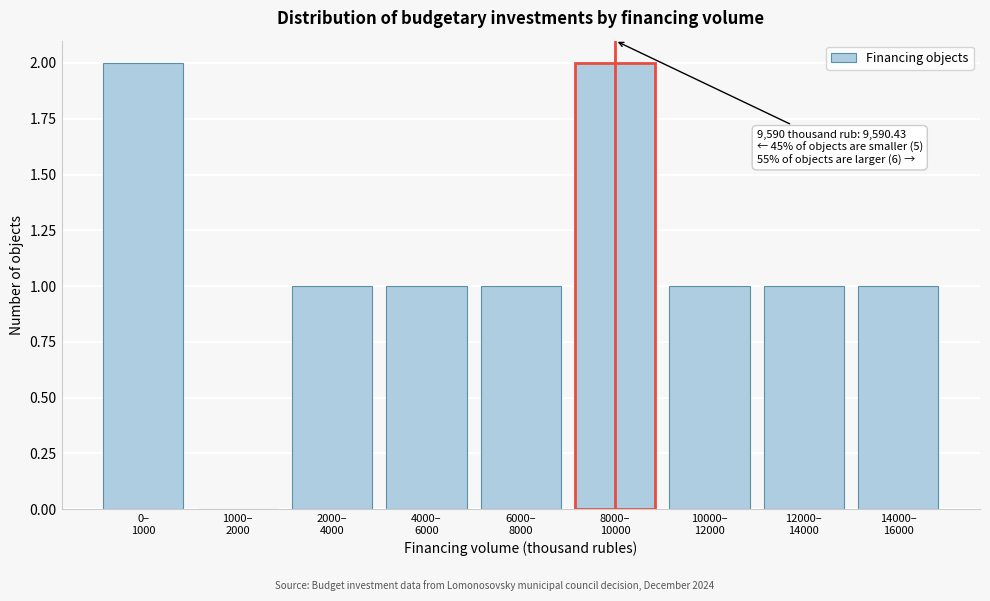

What is the sum of all values?

10